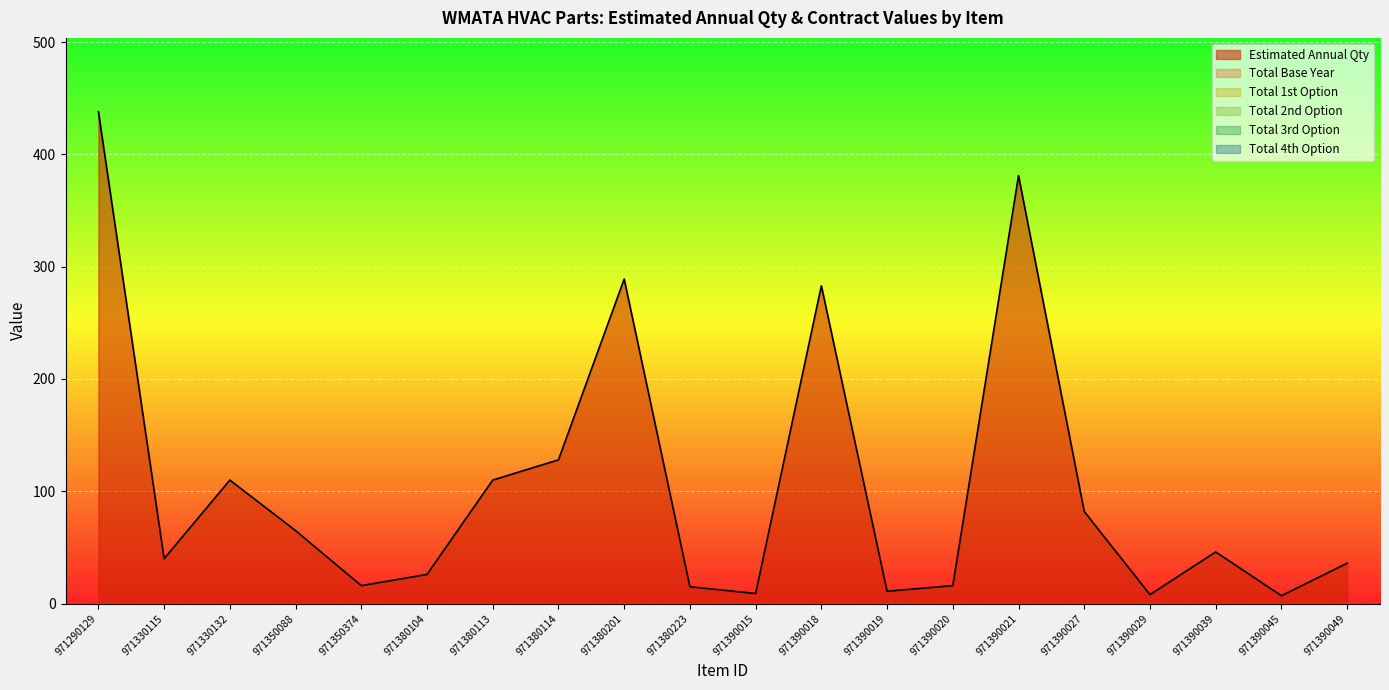

Which series changed the most between 971380201 and 971390039?

Estimated Annual Qty